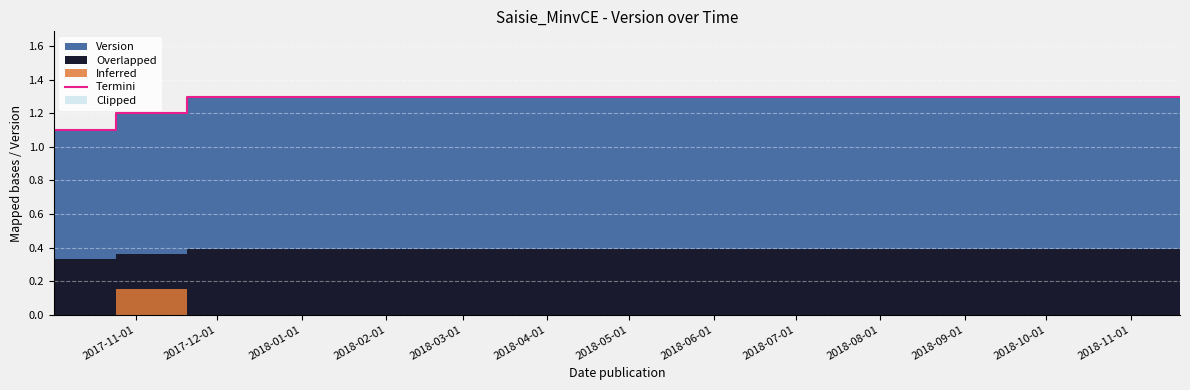

List the labels in order of value, smallest first.

2017-11-01, 2017-12-01, 2018-01-01, 2018-02-01